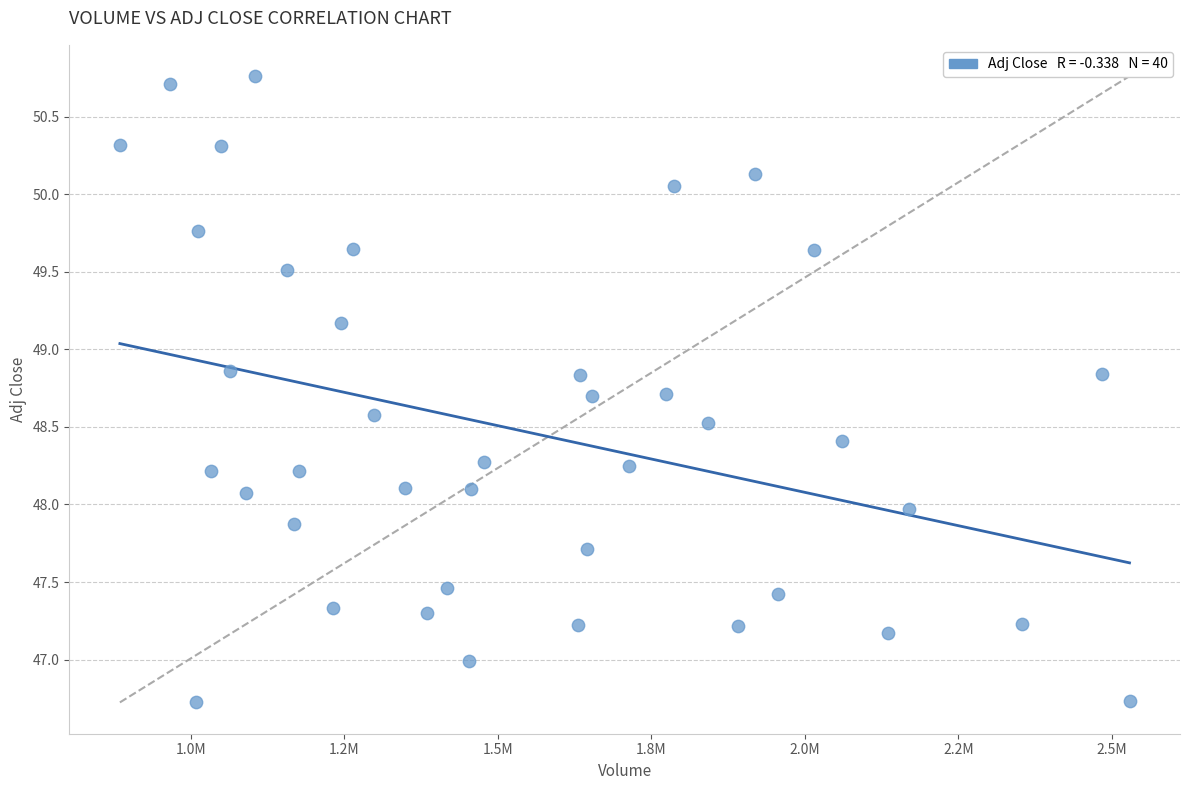

What is the range of Y values (max minus min)?

4.0